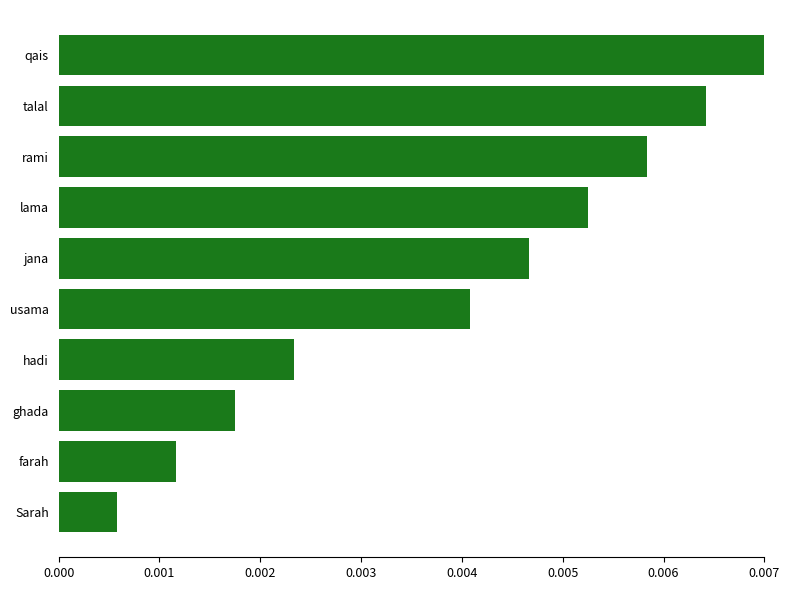

Does the chart contain stacked bars?

No